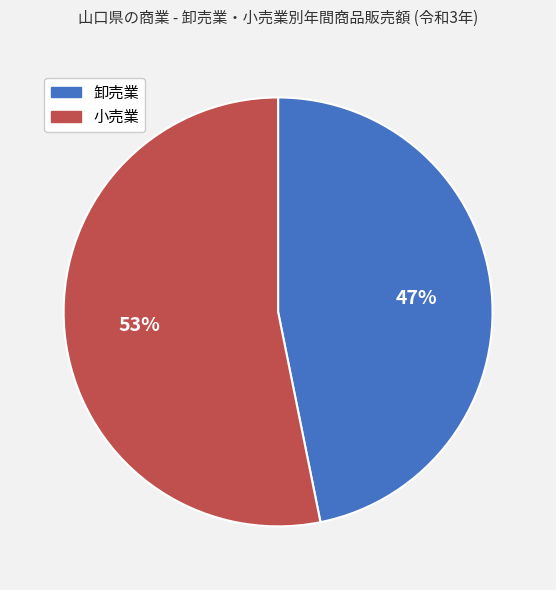

Is there a majority slice in this chart?

Yes